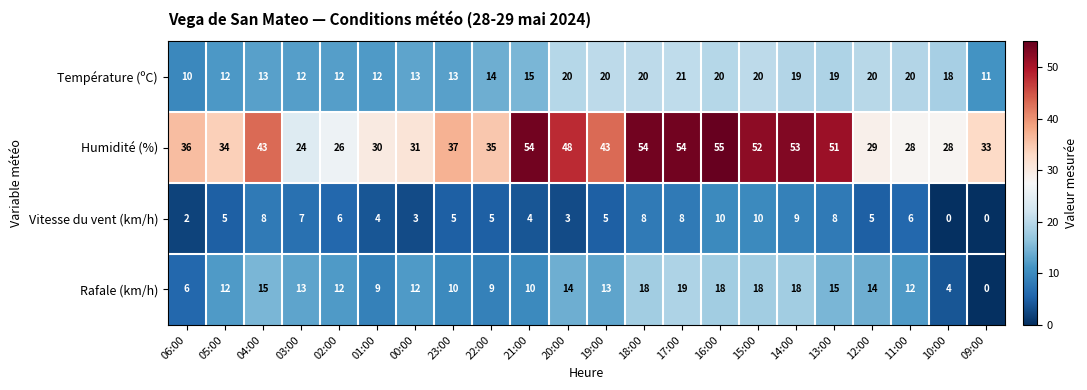

At which category is the sum across all series the highest?

16:00